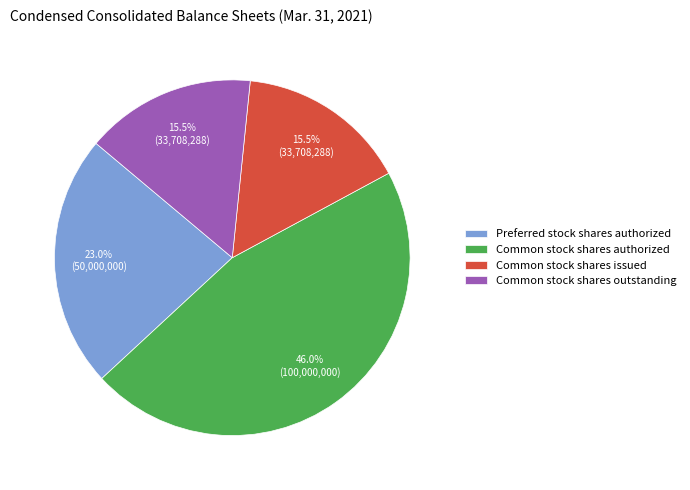

Which slice is the largest?

Common stock shares authorized